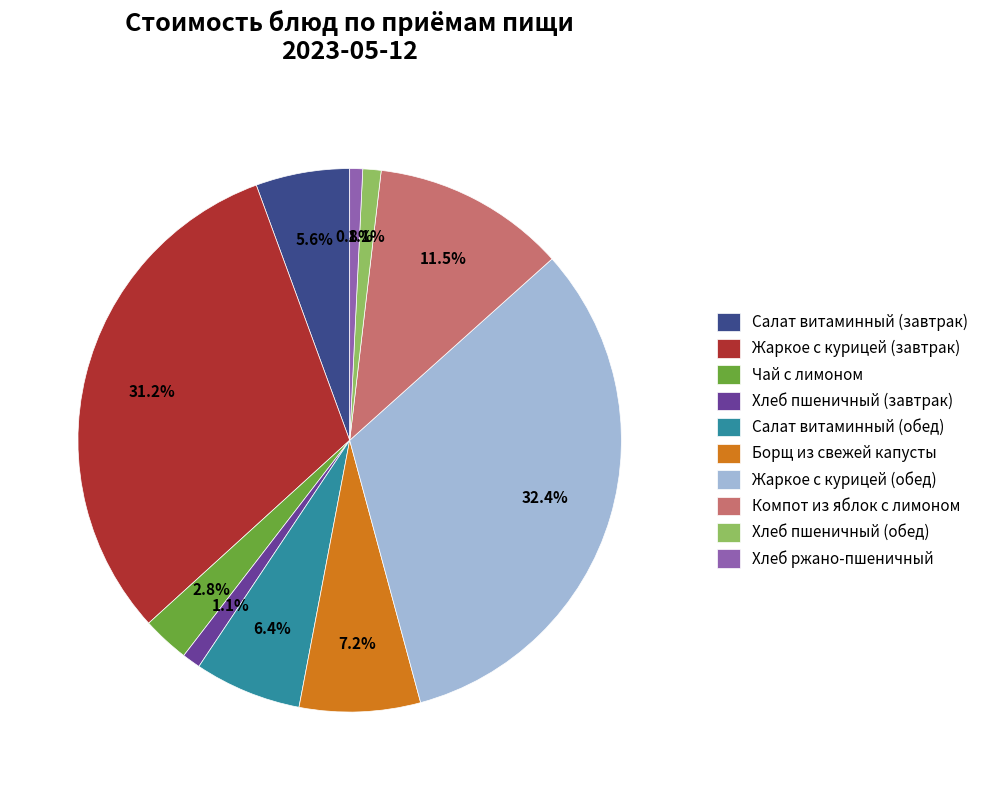

What is the largest slice in the pie chart?

Жаркое с курицей (обед)